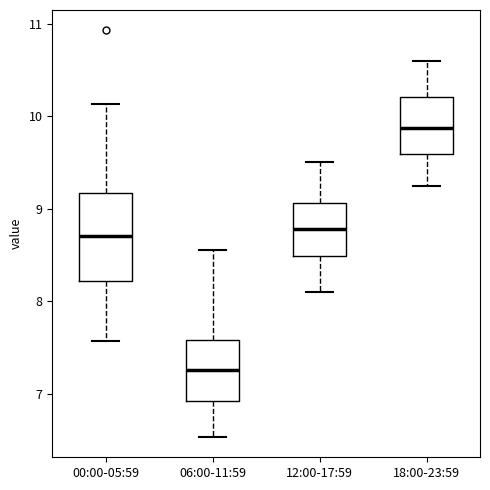

Where is the lower edge of the box for 06:00-11:59 on the y-axis? The values are not printed on the chart, so give them approximately, as read against the axis.

6.9